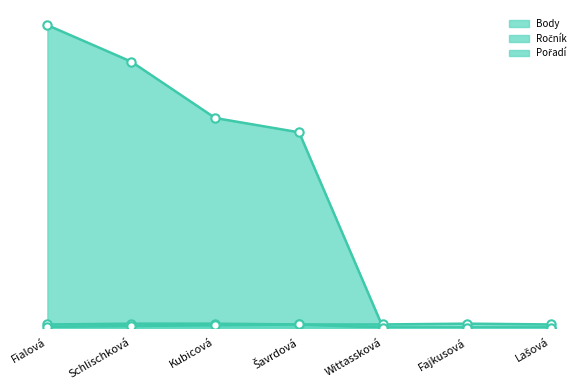

What is the highest value of the Pořadí series?

4